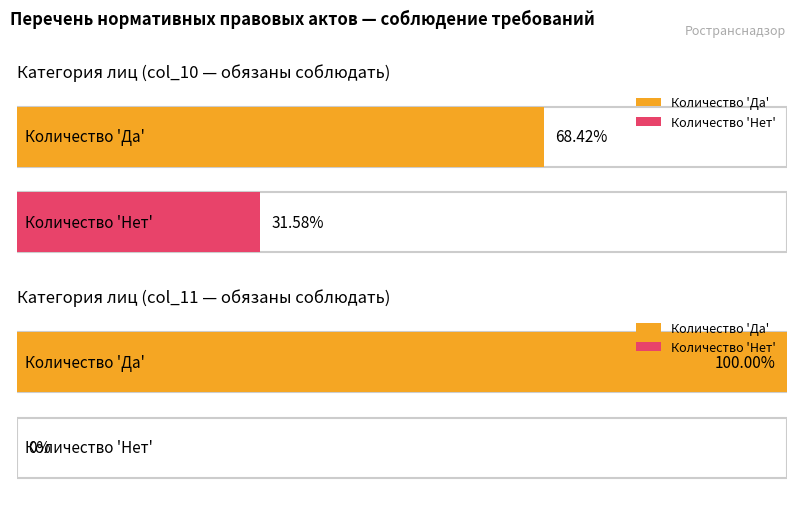

Does the chart contain stacked bars?

No